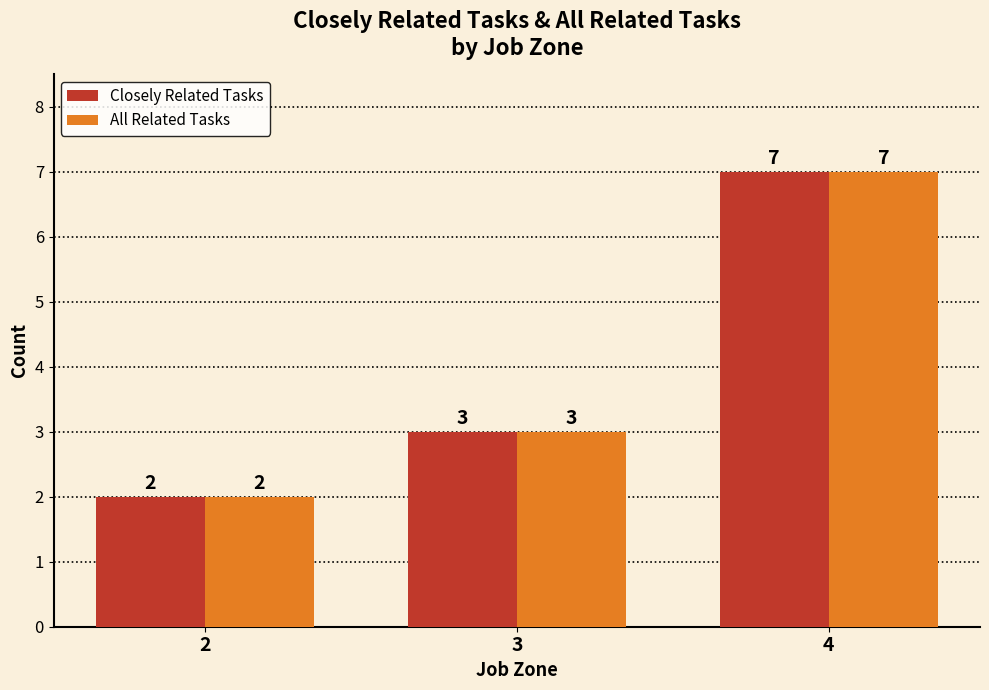

How many bars are there in total?

6